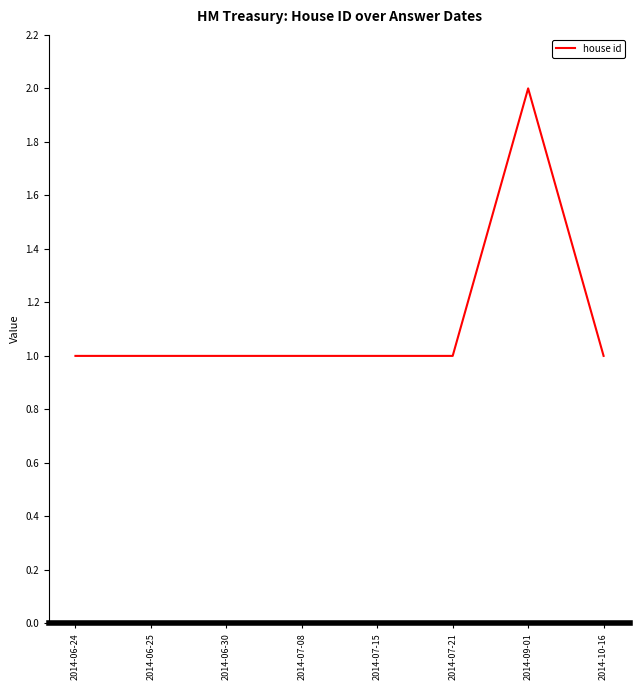

Is it true that the value at 2014-06-30 is 1?

True